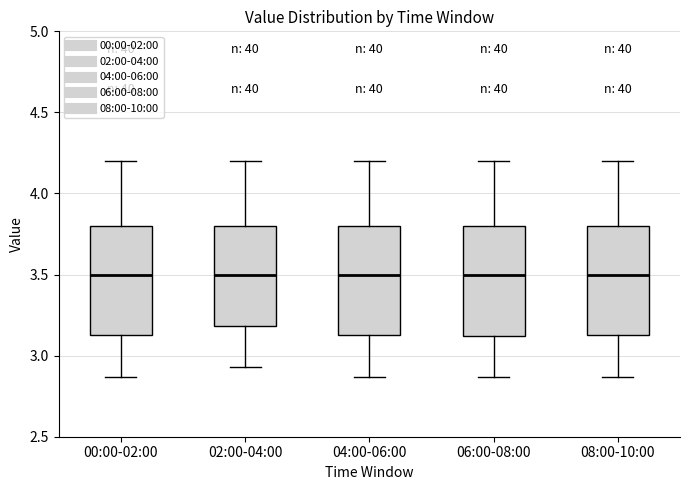

Where is the upper edge of the box for 00:00-02:00 on the y-axis? The values are not printed on the chart, so give them approximately, as read against the axis.

3.80